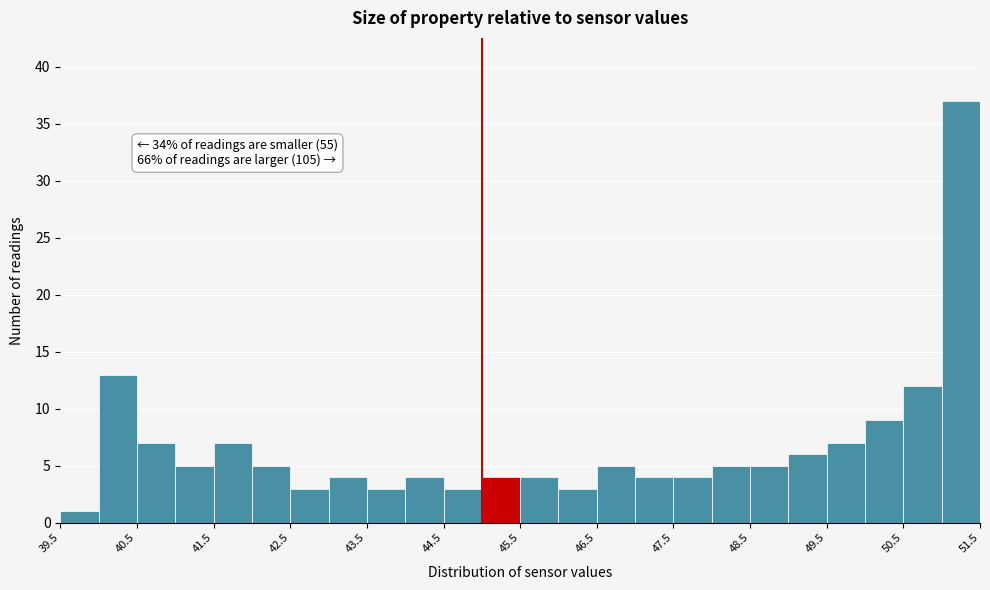

Over which range of the x-axis is the bar tallest?

51.0 to 51.5